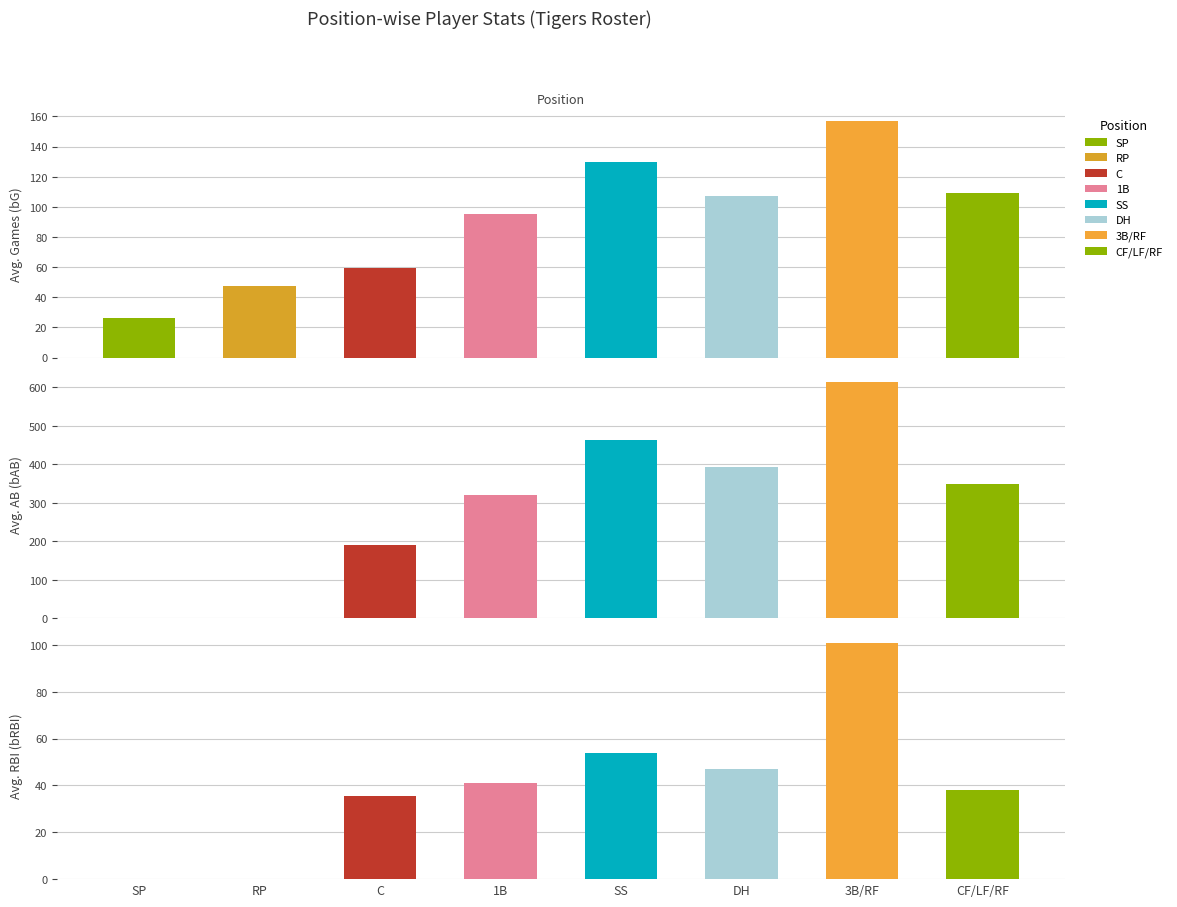

What is the difference between the maximum and second lowest values in the bAB series?

614.0